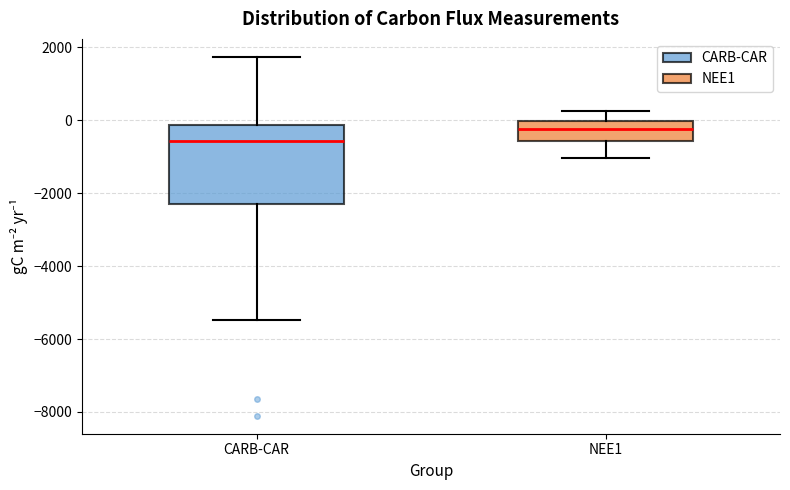

Reading left to right, transcribe this box plot: for each box, give where its median line is, the range the box spans, and where its two whiskers end, as read against the y-axis. The values are not printed on the chart, so give them approximately, as read against the axis.

CARB-CAR: median -600, box -2400 to -200, whiskers -5400 to 1800
NEE1: median -200, box -600 to 0, whiskers -1000 to 200